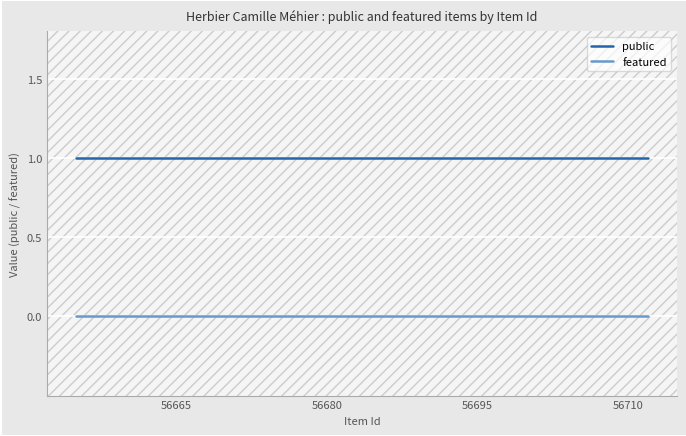

Rank the series by their maximum value, from highest to lowest.

public, featured